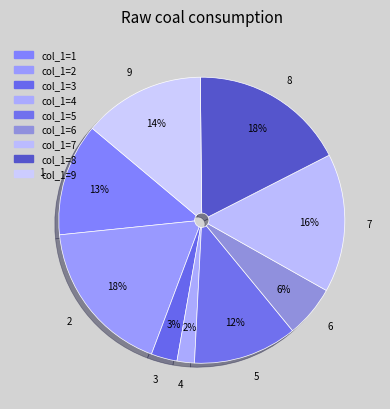

Does 4 represent more than half of the total?

No